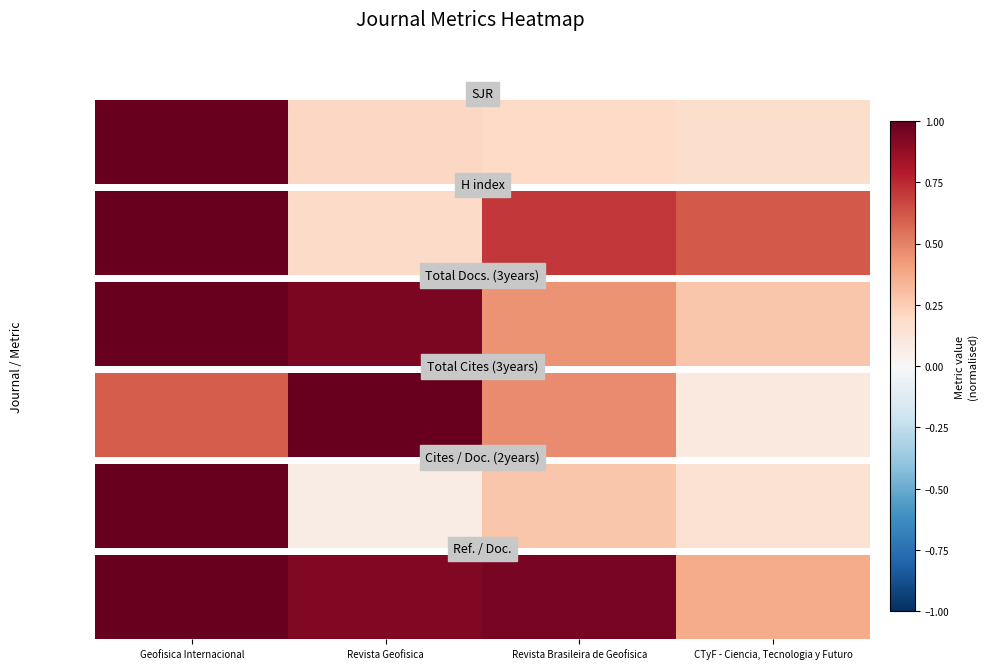

At which label does the data first exceed 22?

Geofisica Internacional